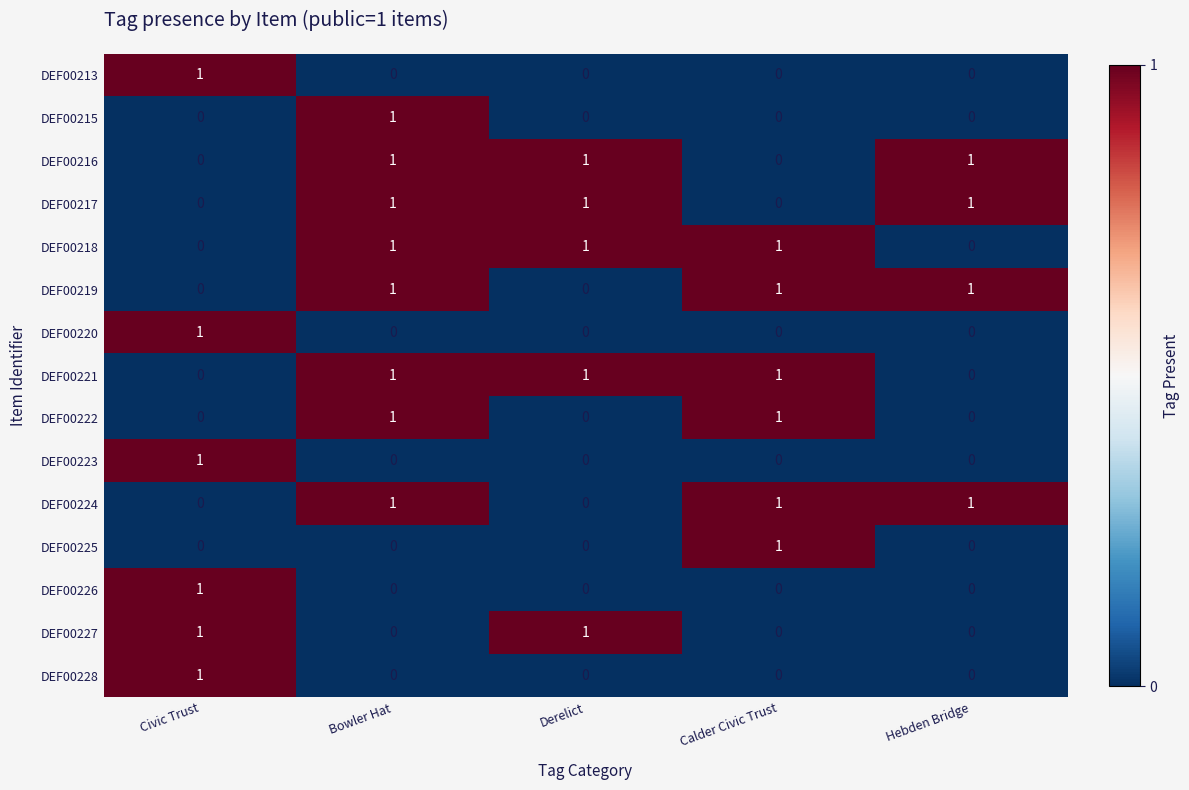

At how many categories does at least one series exceed 0?

5